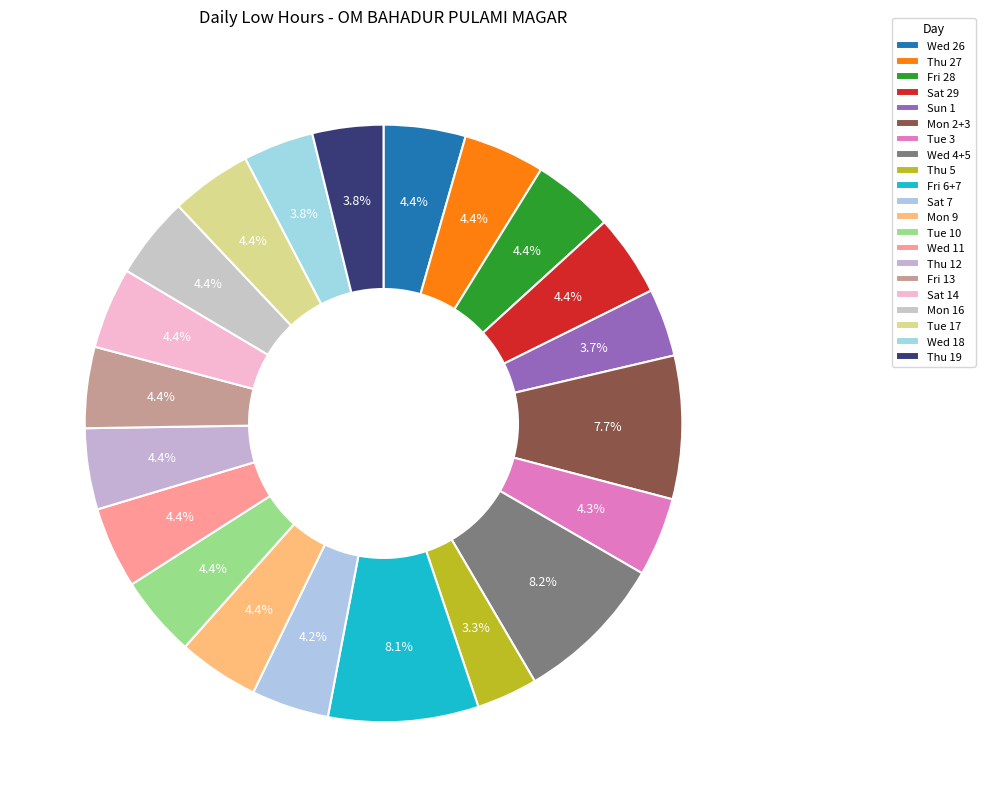

The Wed 11 slice represents 15% of the pie. True or false?

False